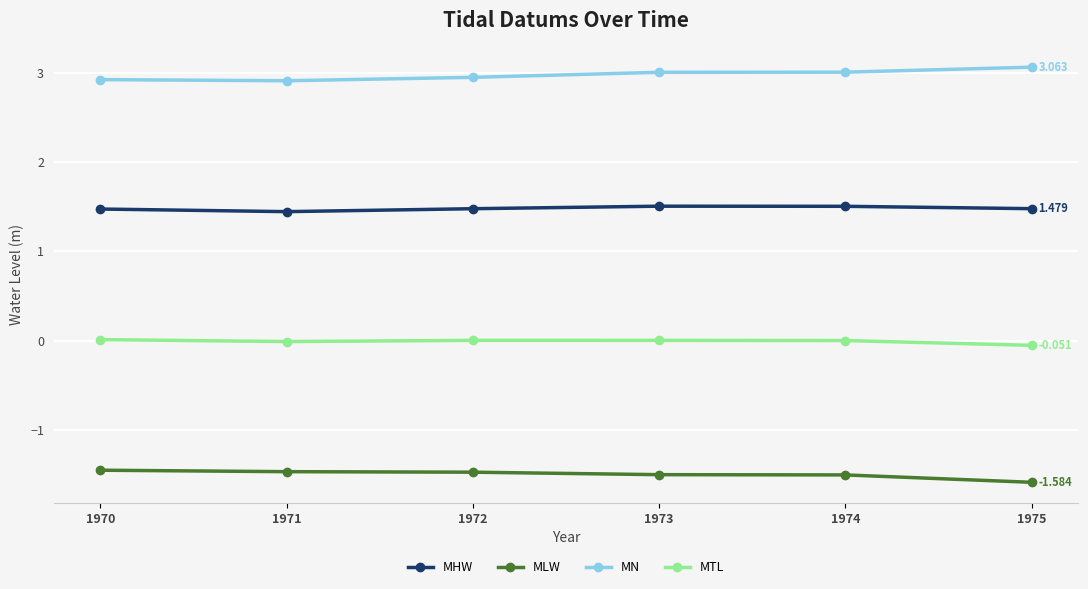

In MTL, how many points are lower than both neighbors (excluding endpoints)?

1